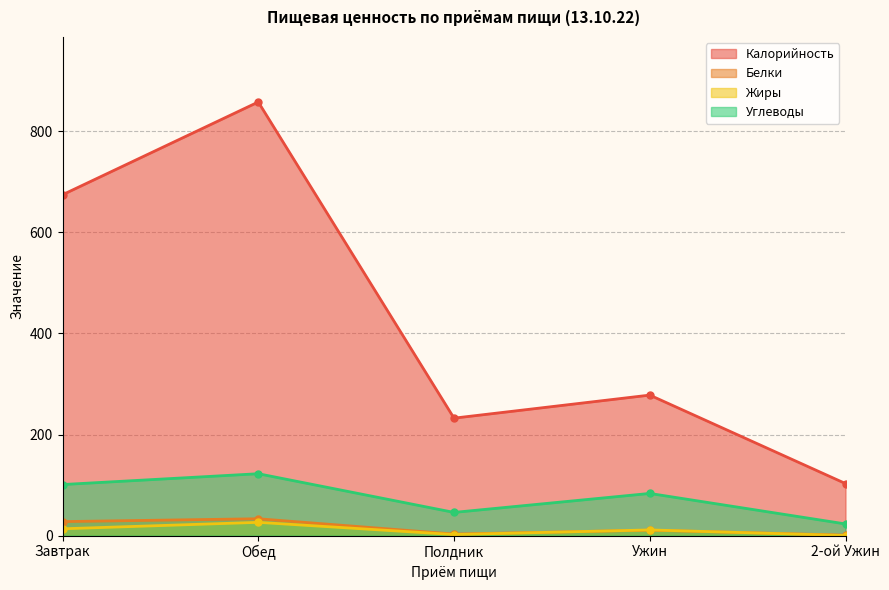

What is the label of the 1st point from the right?

2-ой Ужин